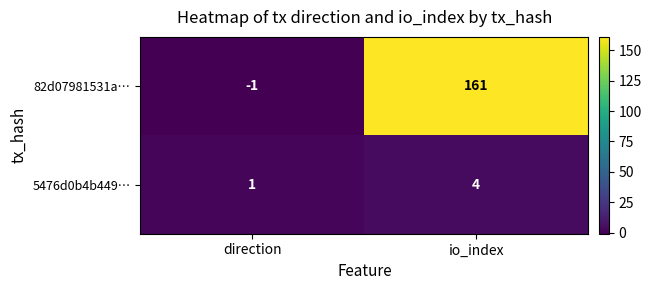

How many series are shown in this chart?

2